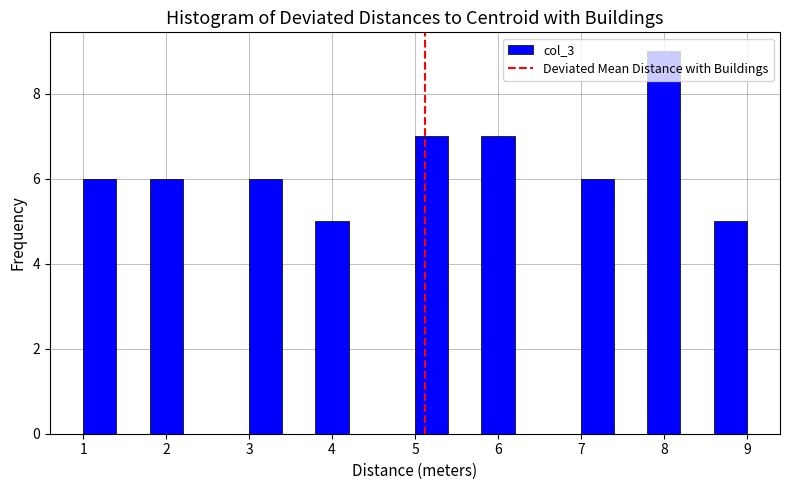

Reading left to right, transcribe this chart: for each bar, give the range it covers on the x-axis and its height. The values are not printed on the chart, so give them approximately, as read against the axis.

1.0 to 1.4: 6
1.4 to 1.8: 0
1.8 to 2.2: 6
2.2 to 2.6: 0
2.6 to 3.0: 0
3.0 to 3.4: 6
3.4 to 3.8: 0
3.8 to 4.2: 5
4.2 to 4.6: 0
4.6 to 5.0: 0
5.0 to 5.4: 7
5.4 to 5.8: 0
5.8 to 6.2: 7
6.2 to 6.6: 0
6.6 to 7.0: 0
7.0 to 7.4: 6
7.4 to 7.8: 0
7.8 to 8.2: 9
8.2 to 8.6: 0
8.6 to 9.0: 5